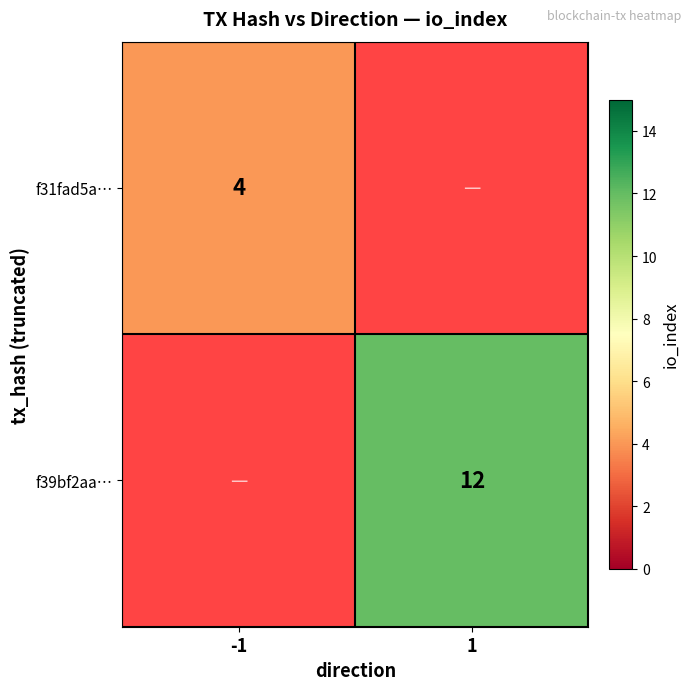

The f39bf2aa… series shows 12 at 1. True or false?

True